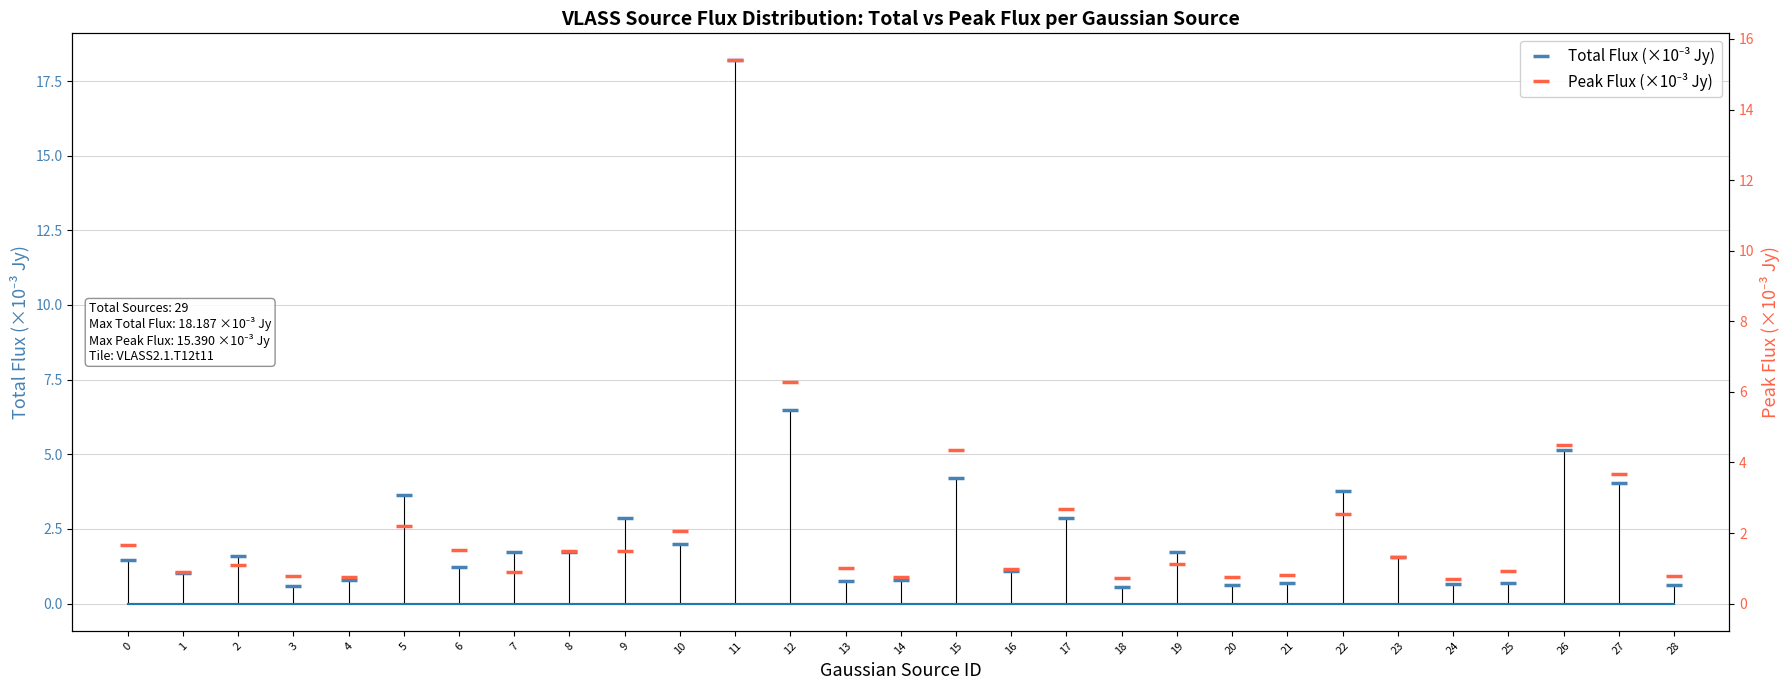

At how many categories does at least one series exceed 16?

1